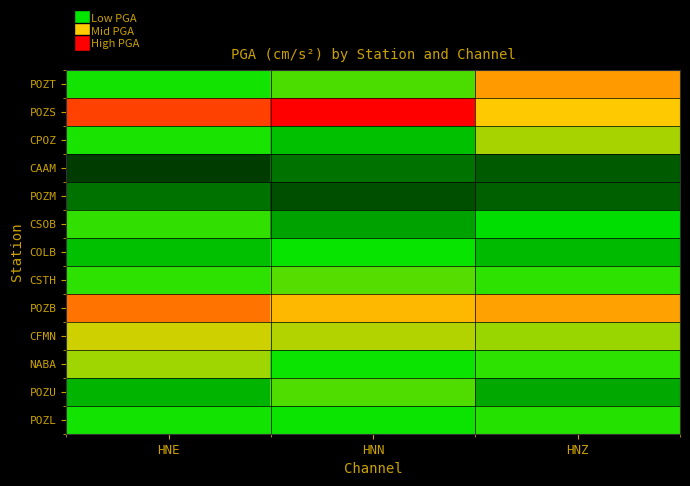

At which category is the sum across all series the highest?

HNE